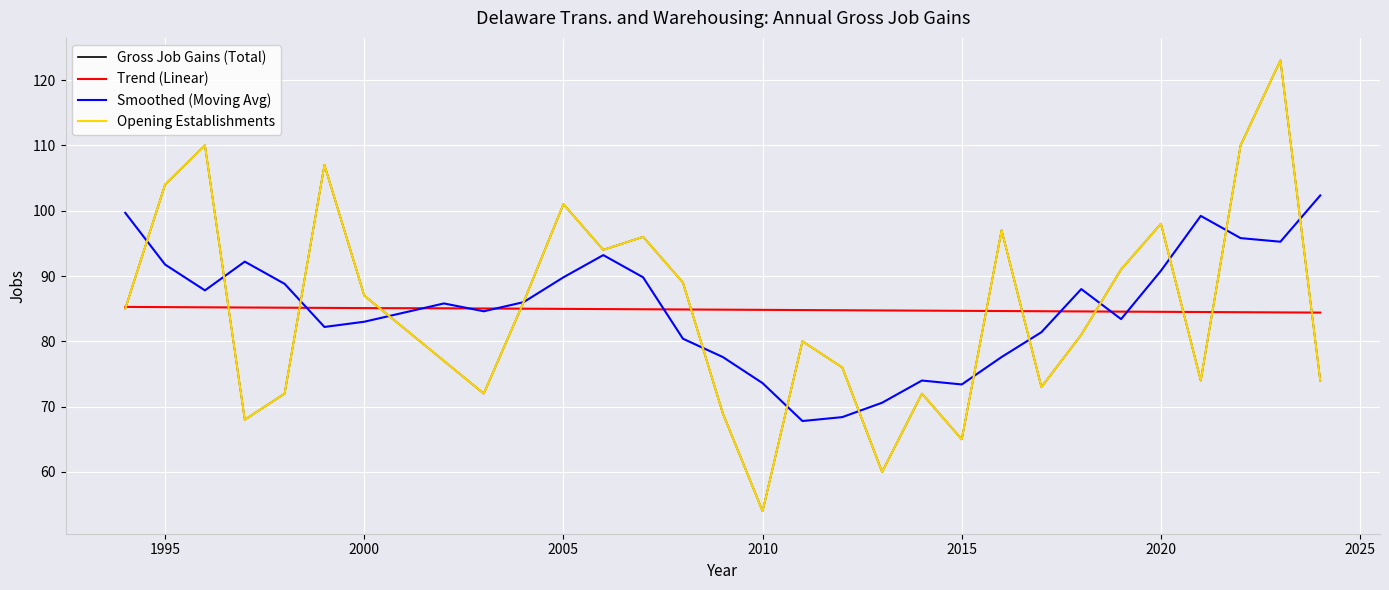

What is the average value of the Gross Job Gains (Total) series?

84.8